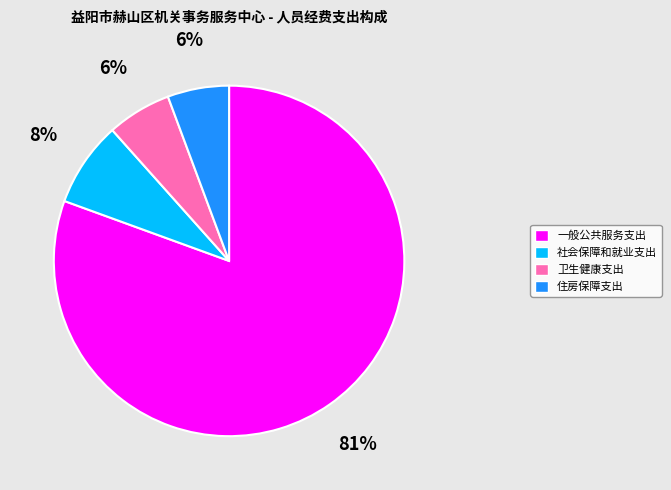

What is the ratio of the value at 卫生健康支出 to the value at 一般公共服务支出?

0.1